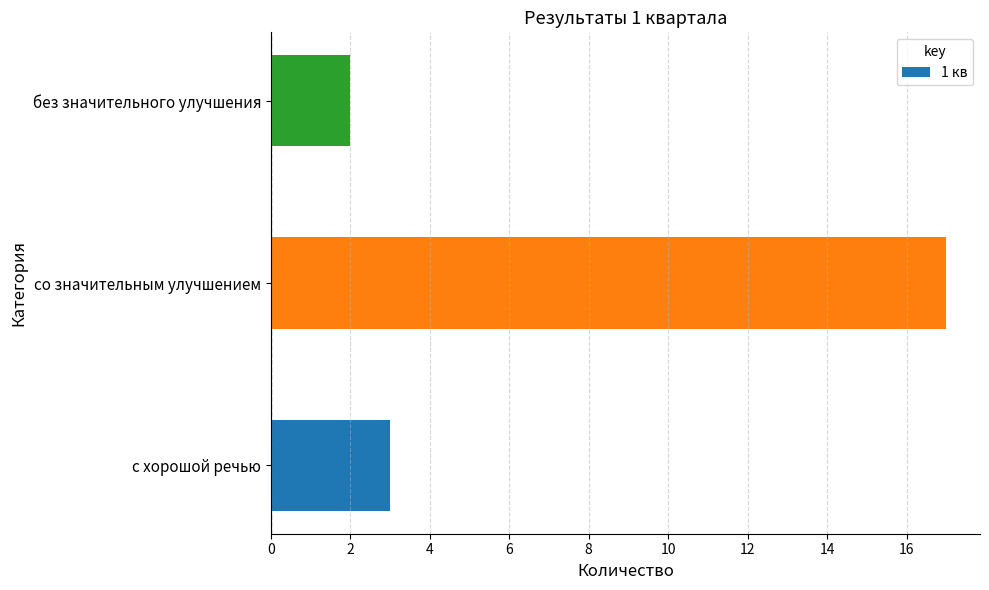

Where is the data nearest to the value 9?

с хорошой речью